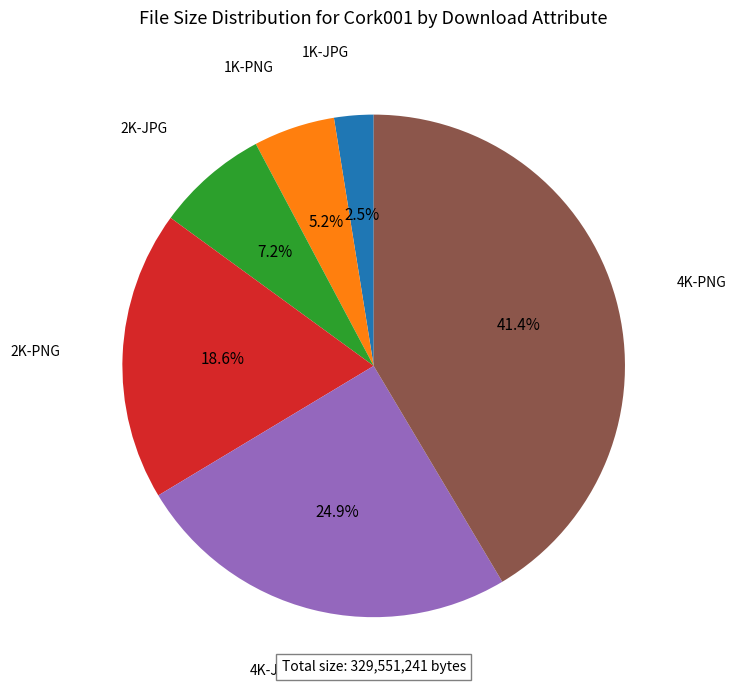

Is there a majority slice in this chart?

No